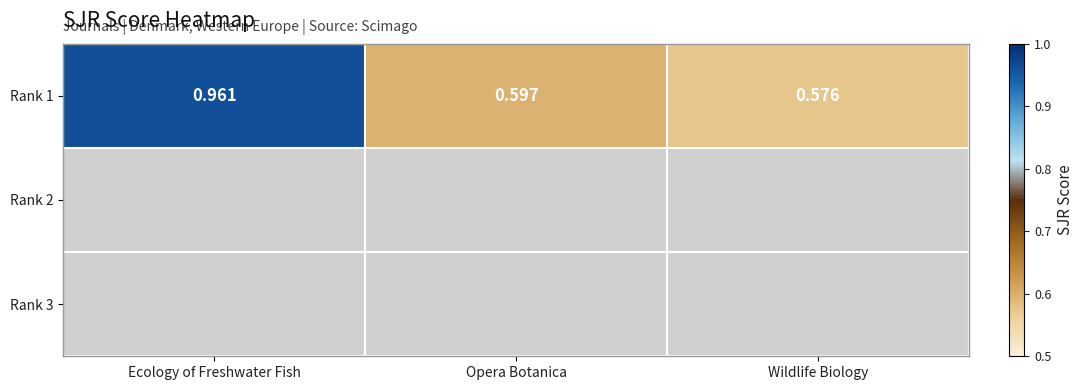

Reading left to right, extract all data points from this chart.

1.0	0.6	0.6